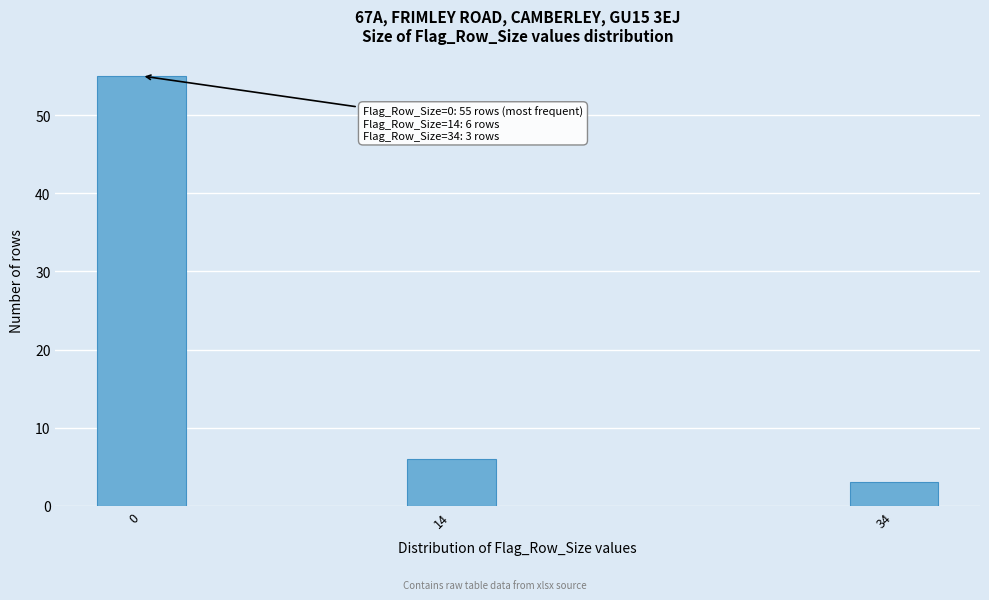

Reading right to left, list all the values displayed in this chart.

3	6	55